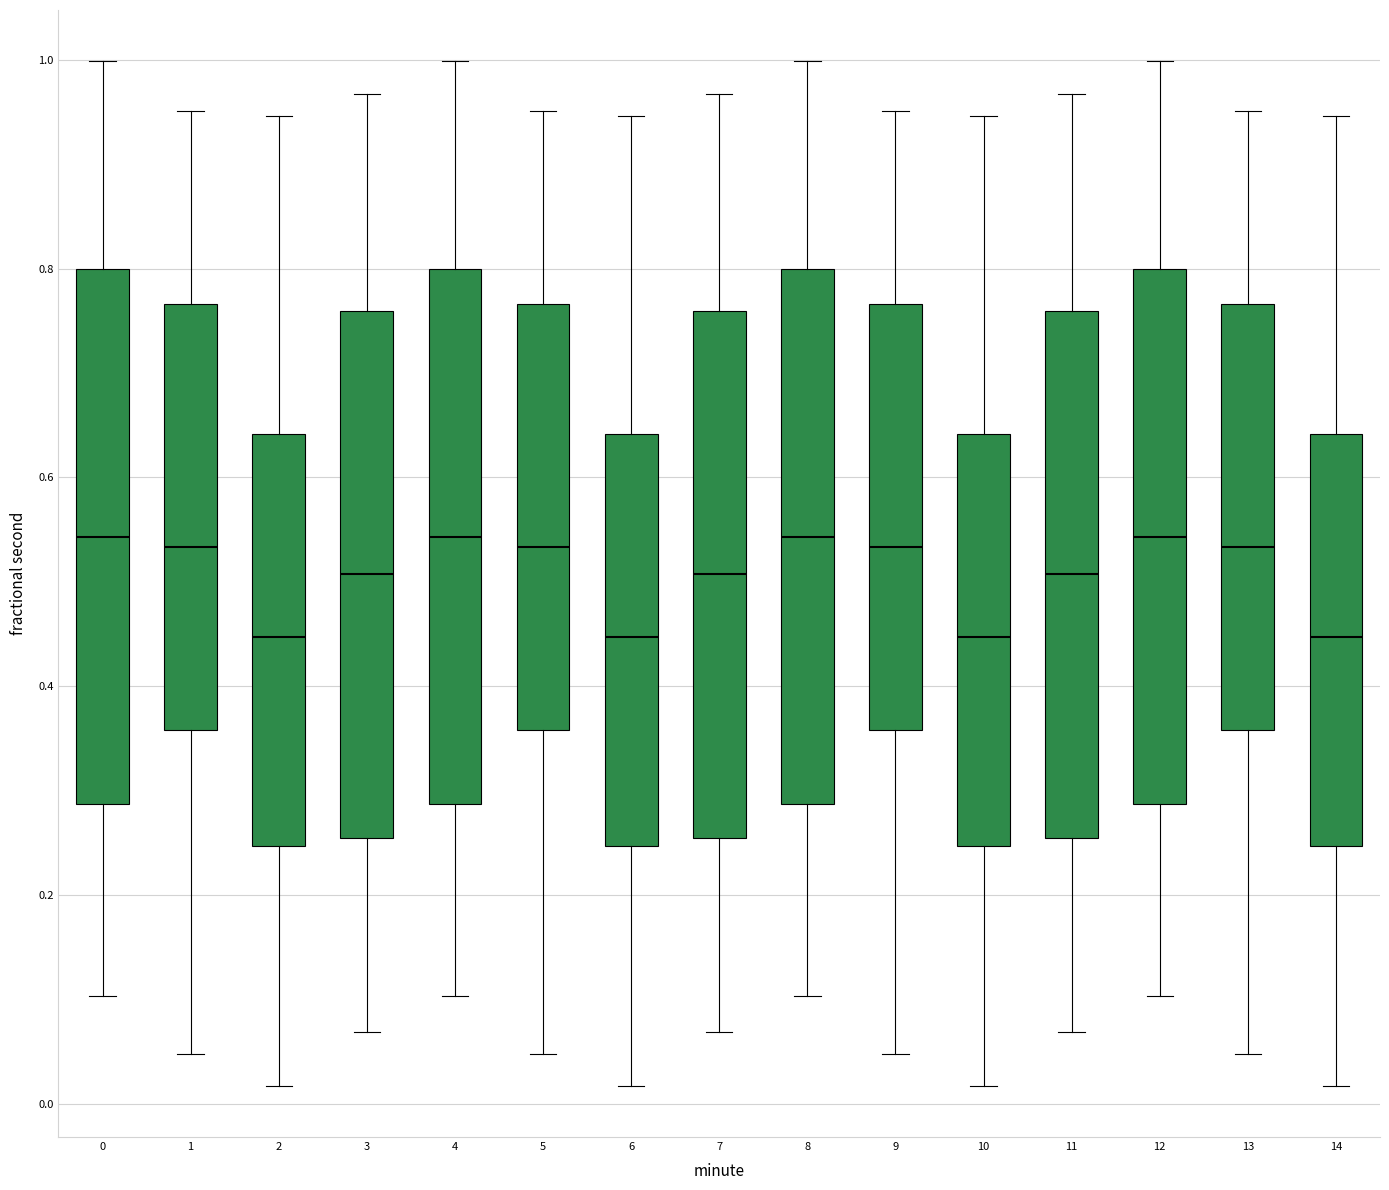

Reading left to right, transcribe this box plot: for each box, give where its median line is, the range the box spans, and where its two whiskers end, as read against the y-axis. The values are not printed on the chart, so give them approximately, as read against the axis.

0: median 0.54, box 0.28 to 0.80, whiskers 0.10 to 1.00
1: median 0.54, box 0.36 to 0.76, whiskers 0.04 to 0.96
2: median 0.44, box 0.24 to 0.64, whiskers 0.02 to 0.94
3: median 0.50, box 0.26 to 0.76, whiskers 0.06 to 0.96
4: median 0.54, box 0.28 to 0.80, whiskers 0.10 to 1.00
5: median 0.54, box 0.36 to 0.76, whiskers 0.04 to 0.96
6: median 0.44, box 0.24 to 0.64, whiskers 0.02 to 0.94
7: median 0.50, box 0.26 to 0.76, whiskers 0.06 to 0.96
8: median 0.54, box 0.28 to 0.80, whiskers 0.10 to 1.00
9: median 0.54, box 0.36 to 0.76, whiskers 0.04 to 0.96
10: median 0.44, box 0.24 to 0.64, whiskers 0.02 to 0.94
11: median 0.50, box 0.26 to 0.76, whiskers 0.06 to 0.96
12: median 0.54, box 0.28 to 0.80, whiskers 0.10 to 1.00
13: median 0.54, box 0.36 to 0.76, whiskers 0.04 to 0.96
14: median 0.44, box 0.24 to 0.64, whiskers 0.02 to 0.94